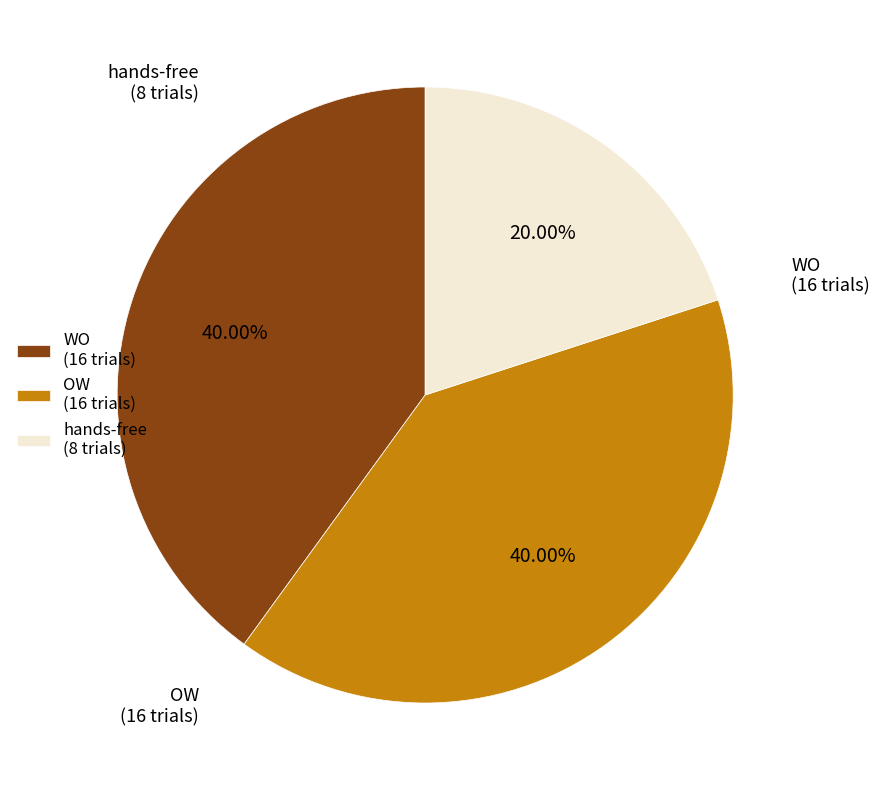

Count the number of slices in the pie.

3